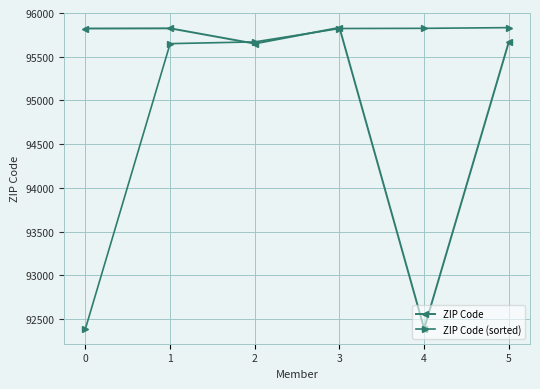

Rank the series at 1 from lowest to highest value.

ZIP Code (sorted), ZIP Code